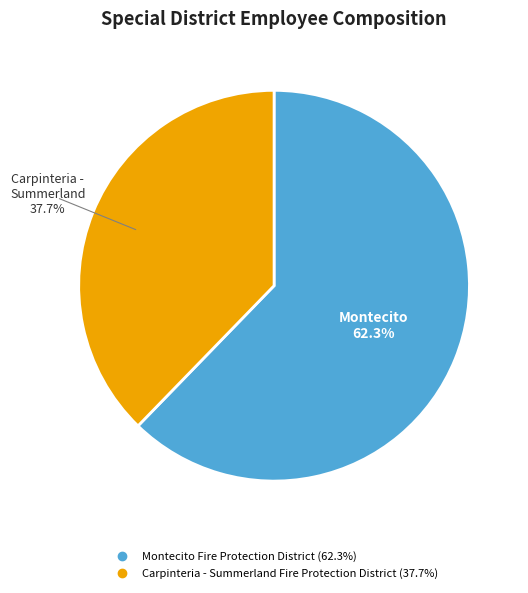

Is it true that Montecito Fire Protection District is 54% of the pie?

False